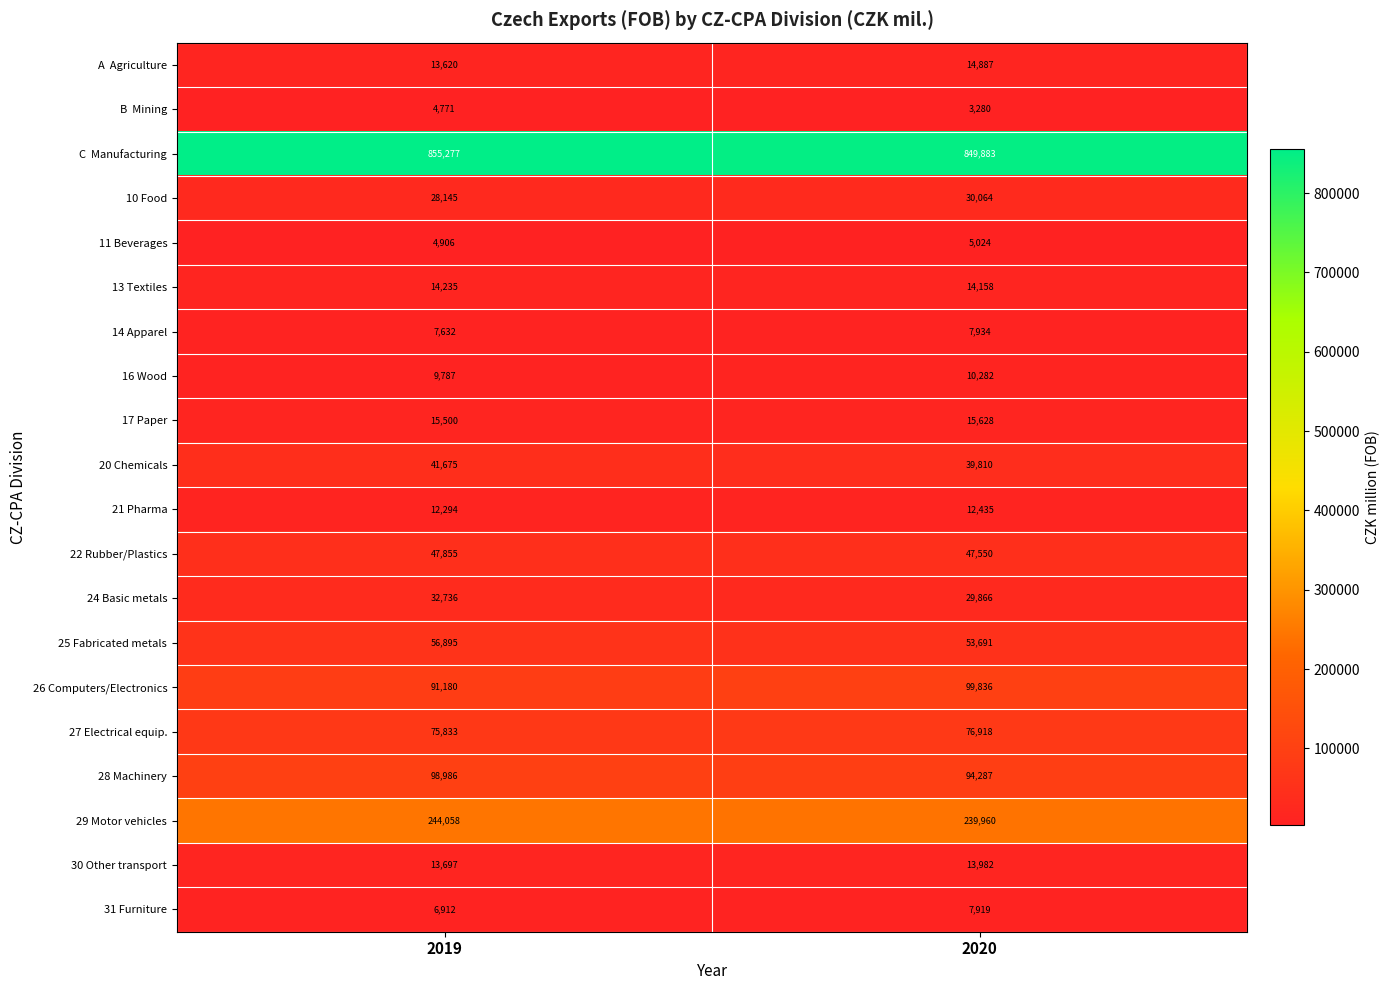

List the labels in order of 14 Apparel value, largest first.

2020, 2019